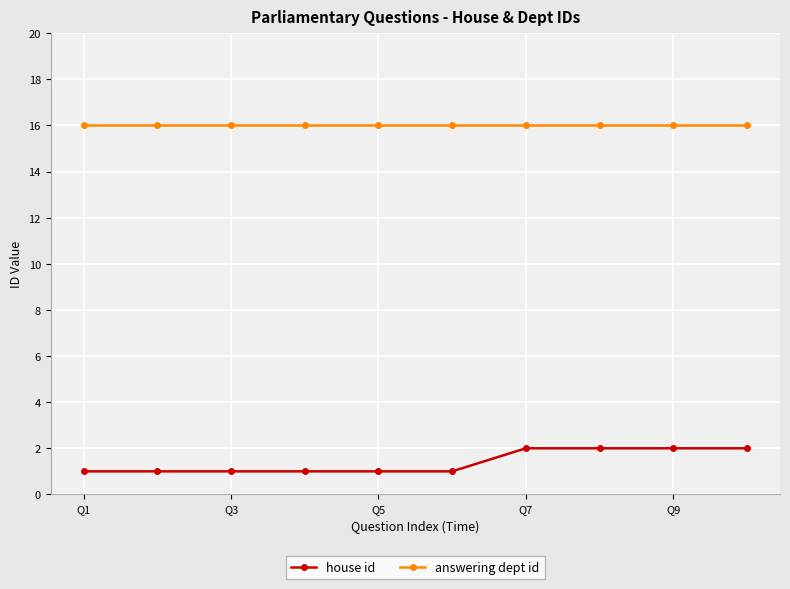

What are all the series names shown in the legend?

house id, answering dept id